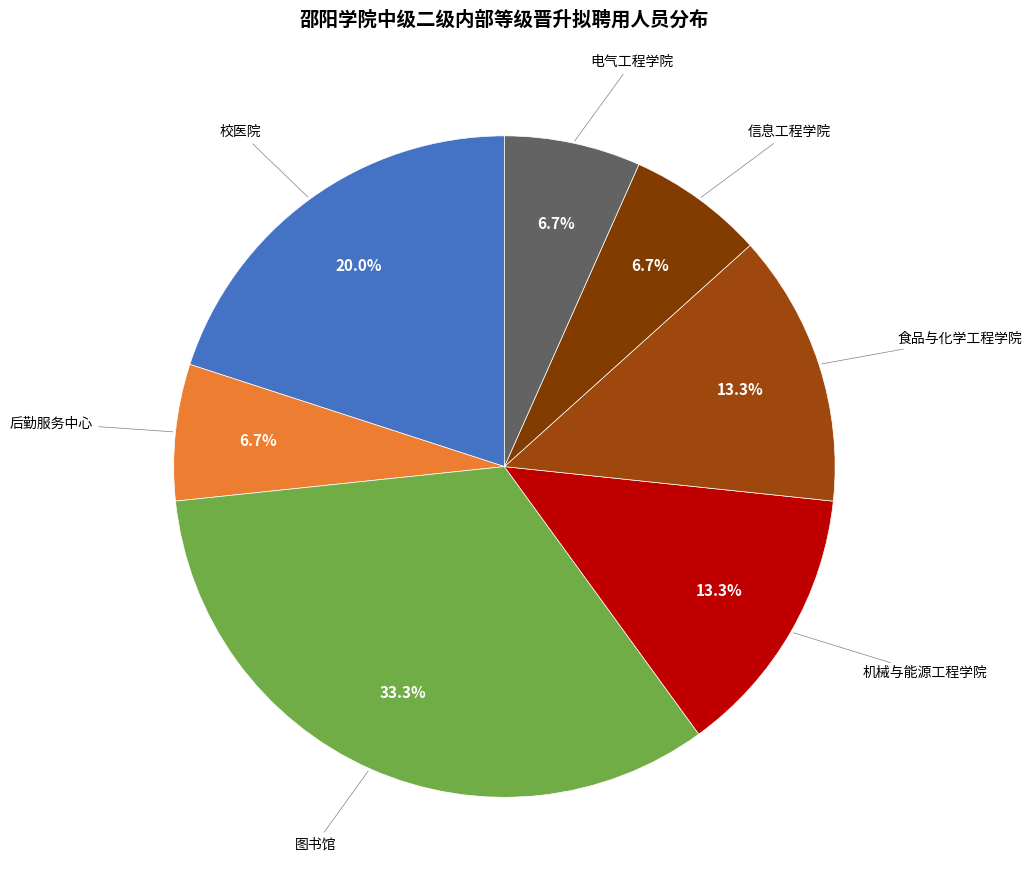

To the nearest percent, what is the difference between the largest and smallest slice percentages?

27%